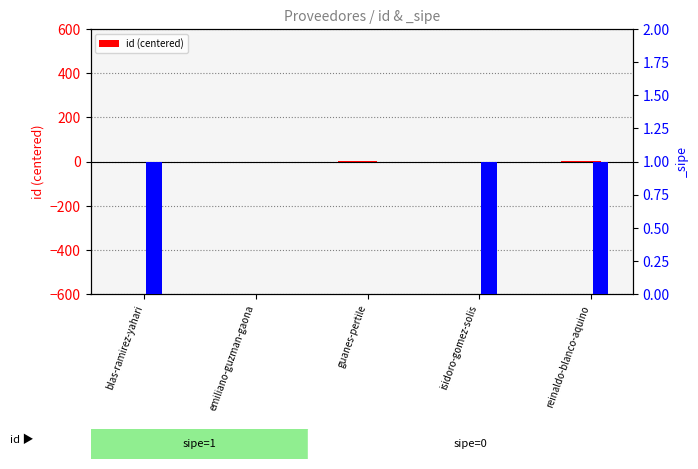

What is the difference between the second highest and second lowest values?

2